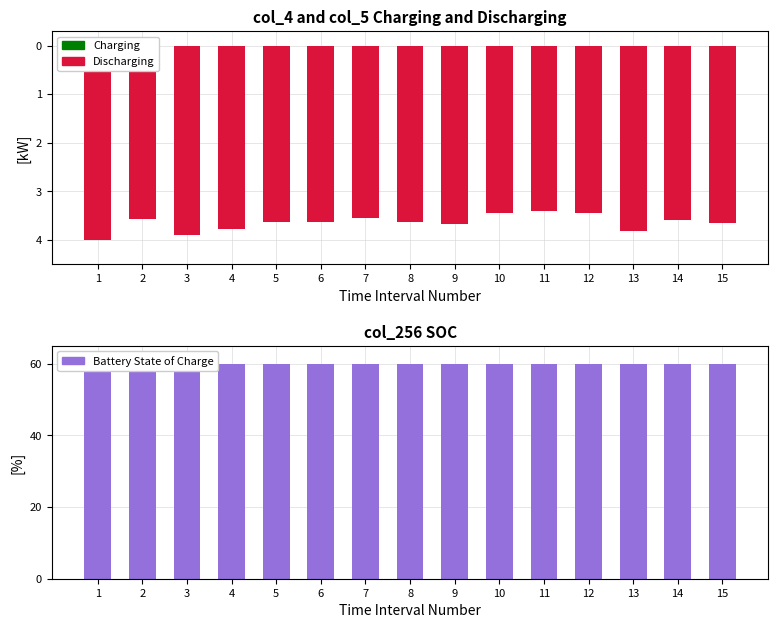

Between 12 and 14, which series saw the biggest shift?

Discharging